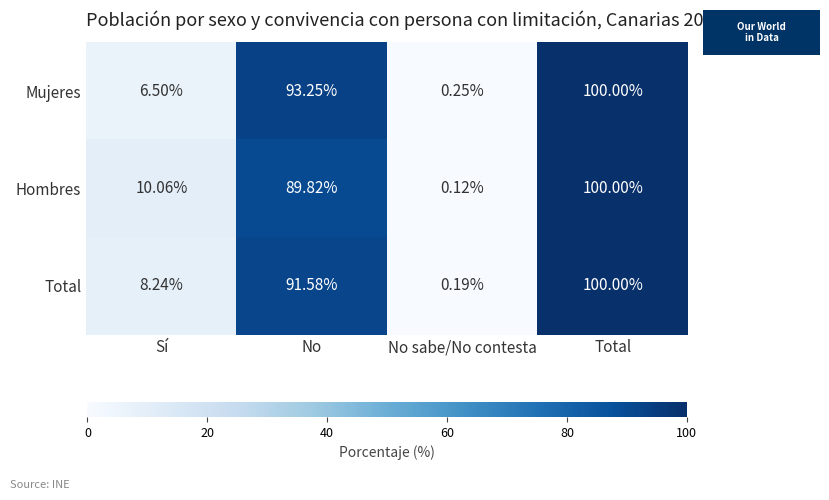

At which category is the sum across all series the highest?

Total